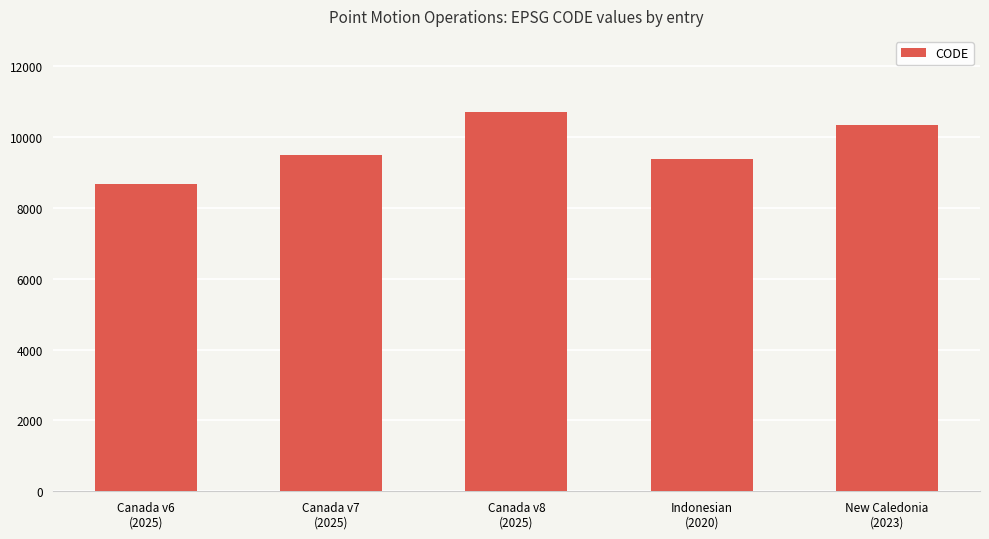

What value does the data have at Indonesian
(2020)?

9375